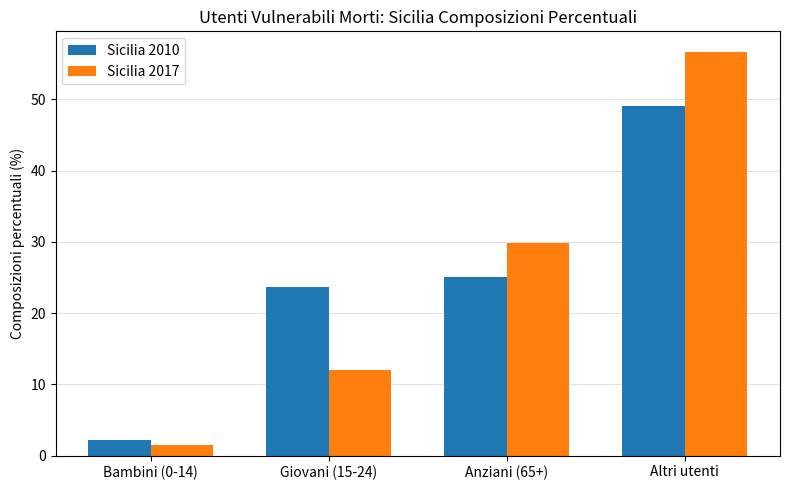

Reading right to left, extract all data points from this chart.

Sicilia 2010: Altri utenti=49.1	Anziani (65+)=25.1	Giovani (15-24)=23.7	Bambini (0-14)=2.2
Sicilia 2017: Altri utenti=56.7	Anziani (65+)=29.8	Giovani (15-24)=12.0	Bambini (0-14)=1.4